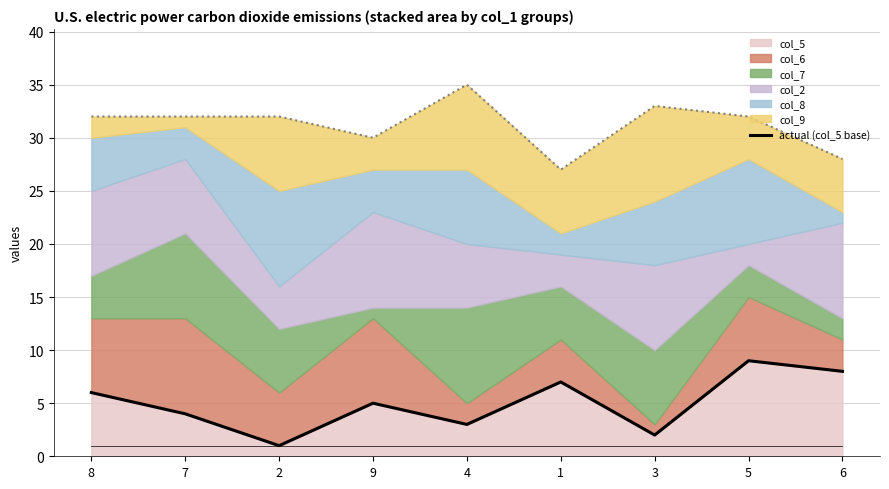

What is the value of the 6th point from the left?

7